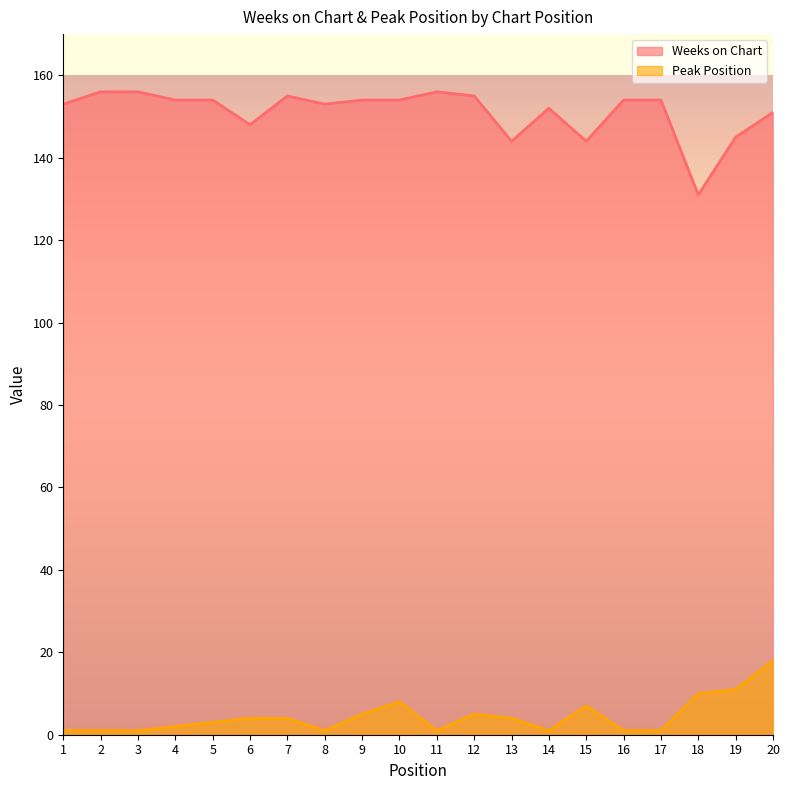

At which category does Weeks on Chart reach its first local valley?

6